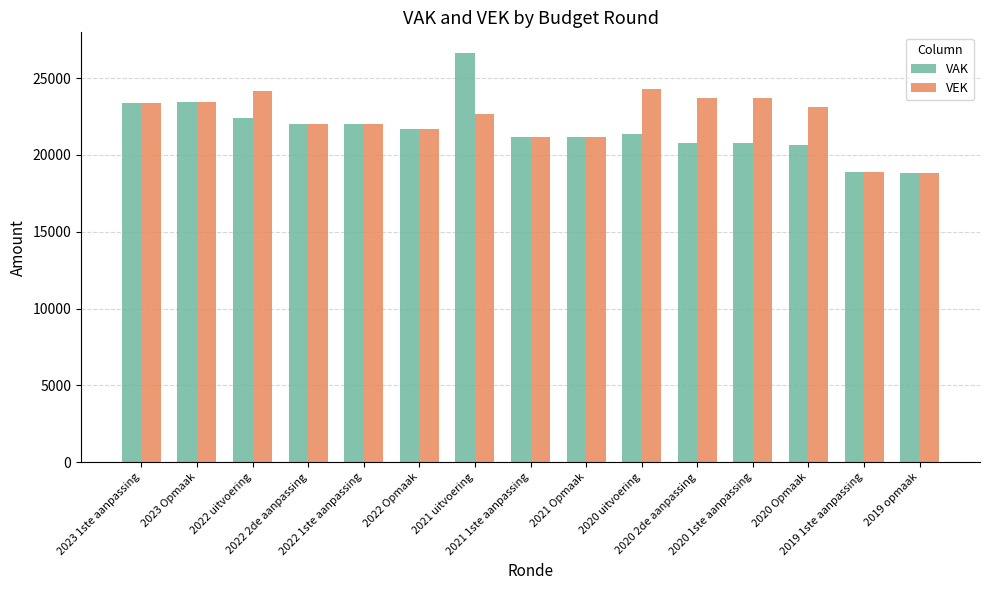

At which category is the sum across all series the highest?

2021 uitvoering